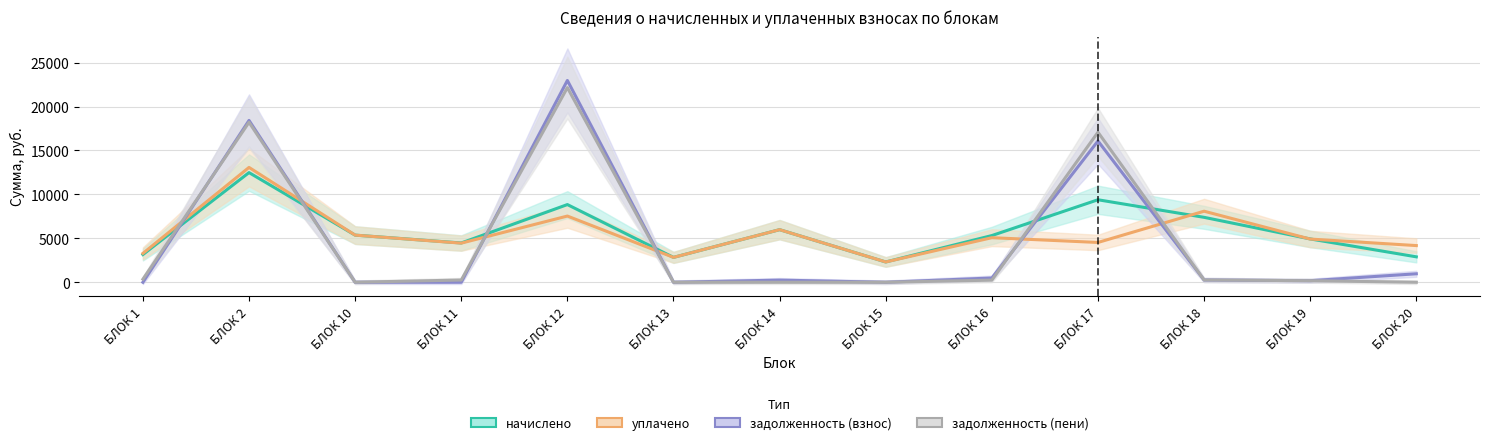

Between БЛОК 11 and БЛОК 17, which series saw the biggest shift?

задолженность (пени)